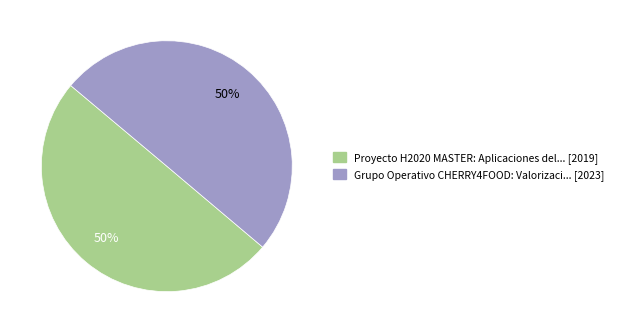

To the nearest percent, what is the average slice percentage?

50%